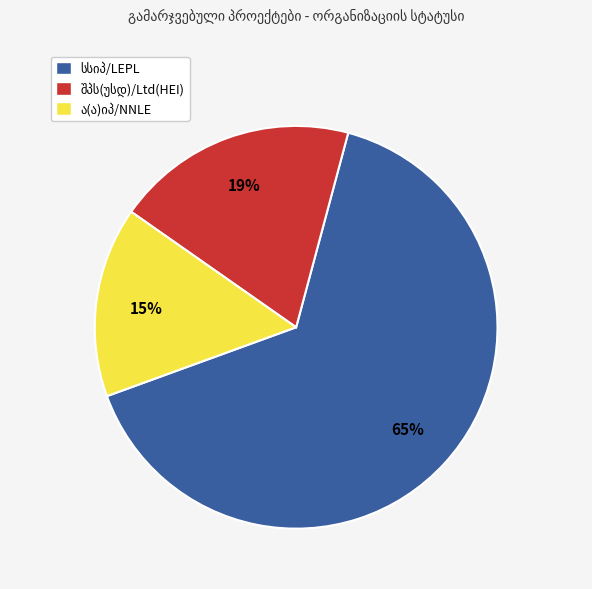

Is there a majority slice in this chart?

Yes